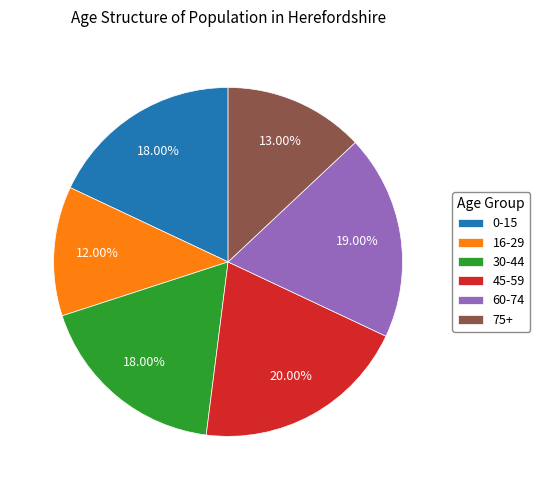

Which category has the biggest portion of the pie?

45-59